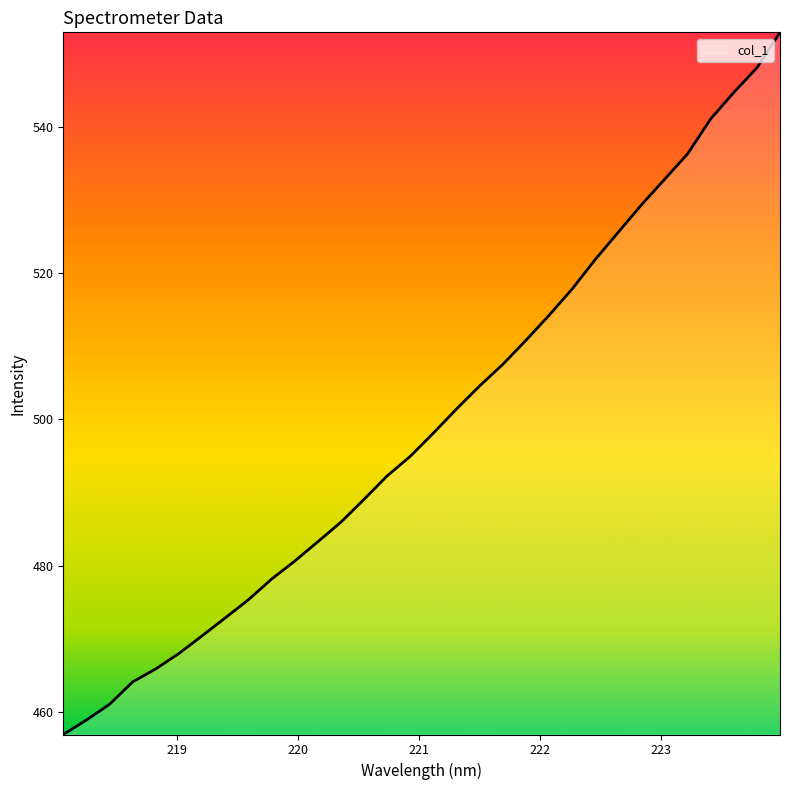

What is the difference between the maximum and minimum values?

96.2